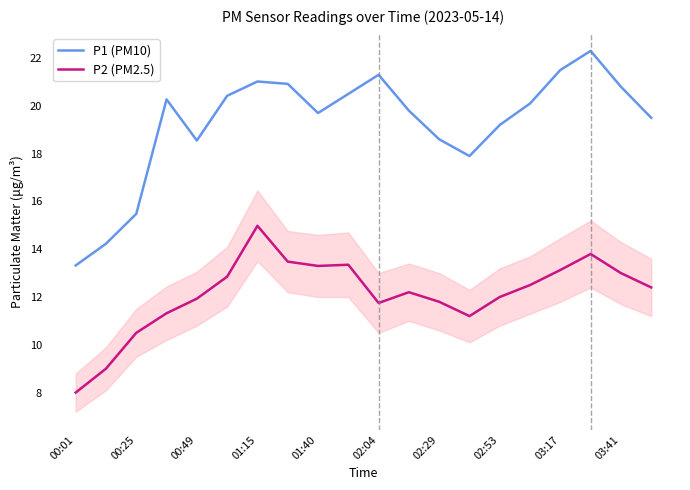

List the series in order of their peak value, lowest first.

P2 (PM2.5), P1 (PM10)